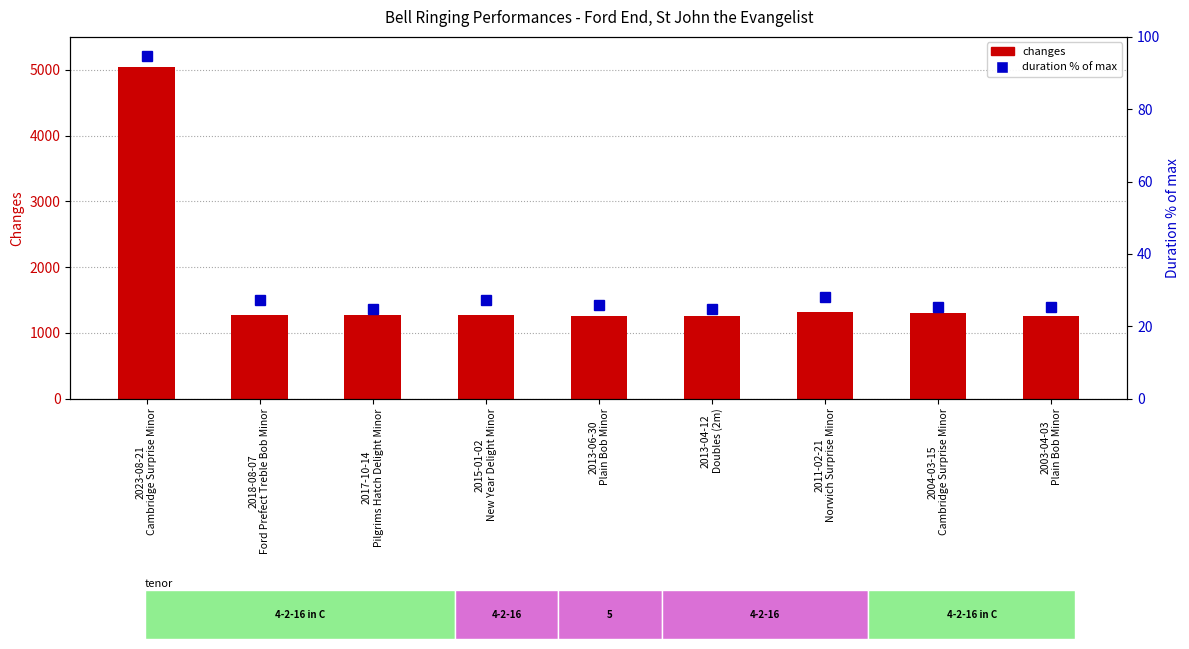

How many values in the changes series are below 1272?

3